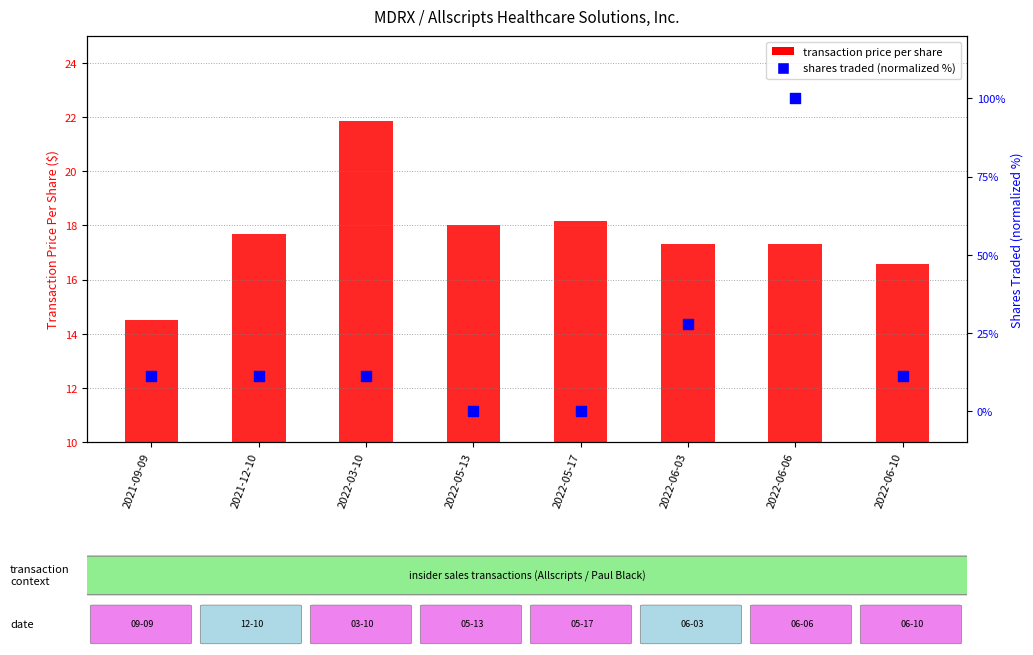

Which series has the largest total across all categories?

percentile rank within sample